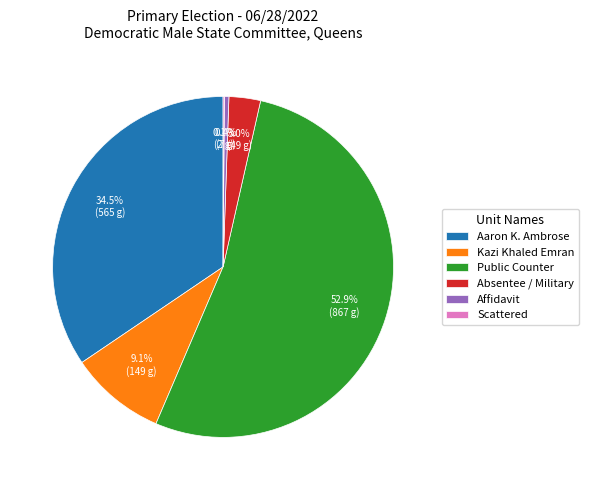

What is the largest slice in the pie chart?

Public Counter